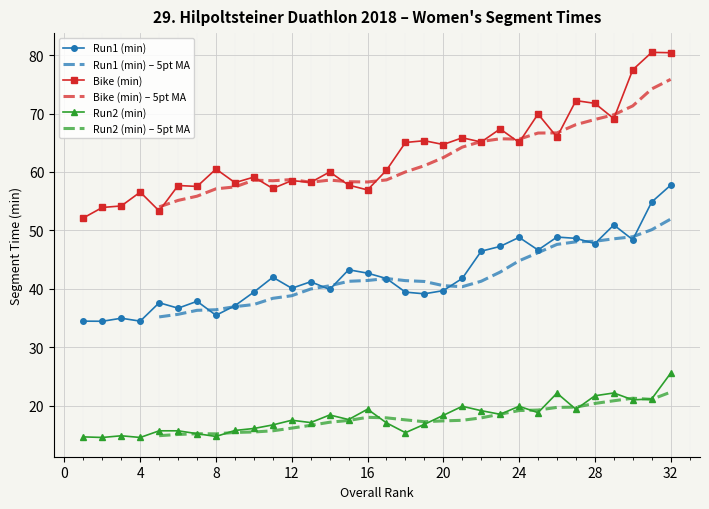

What value does the Bike (min) series have at 10?

59.1